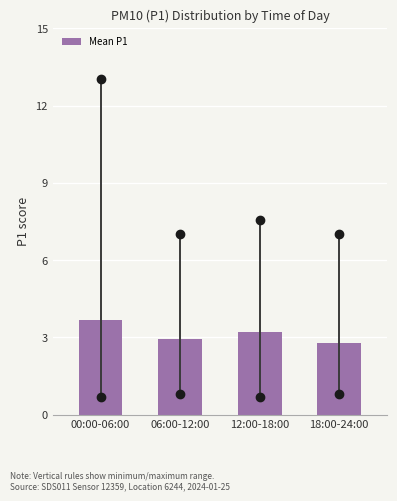

Reading left to right, transcribe all the data shown in this chart.

00:00-06:00=3.7	06:00-12:00=3.0	12:00-18:00=3.2	18:00-24:00=2.8